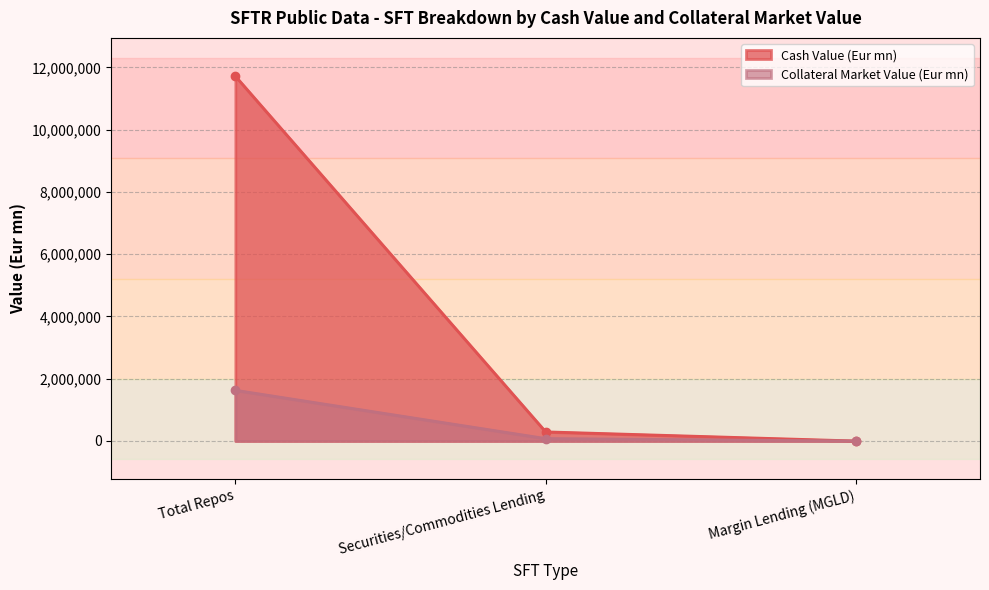

How many data points in Cash Value (Eur mn) are less than 293784?

1